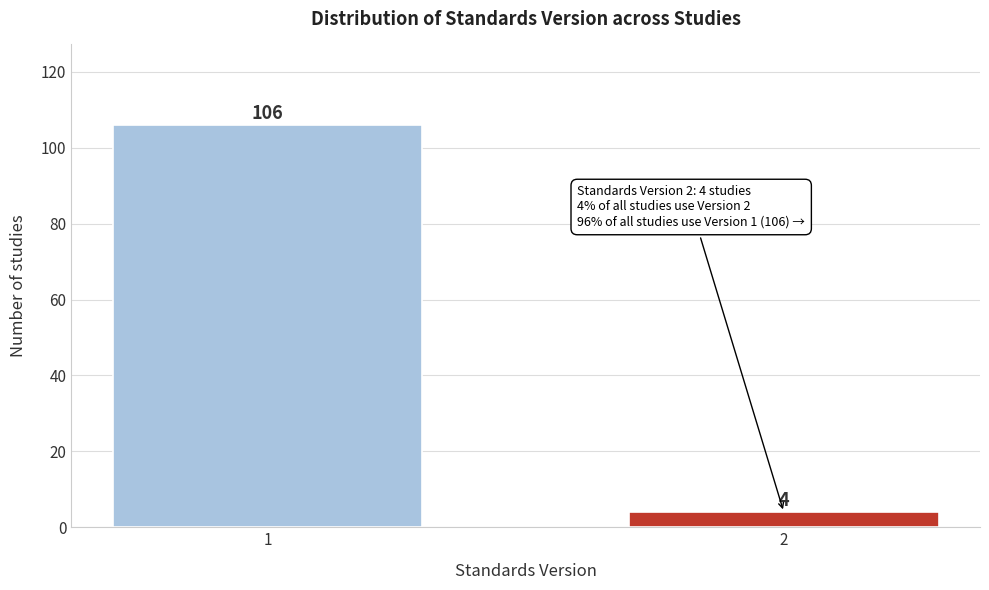

Reading left to right, what are all the values shown in this chart?

106	4